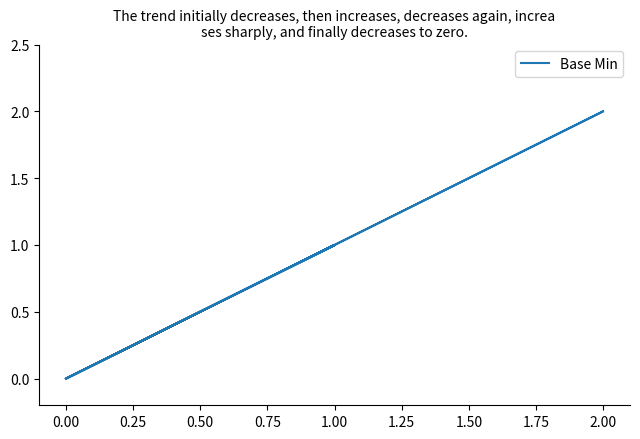

What is the difference between the maximum and minimum values?

2